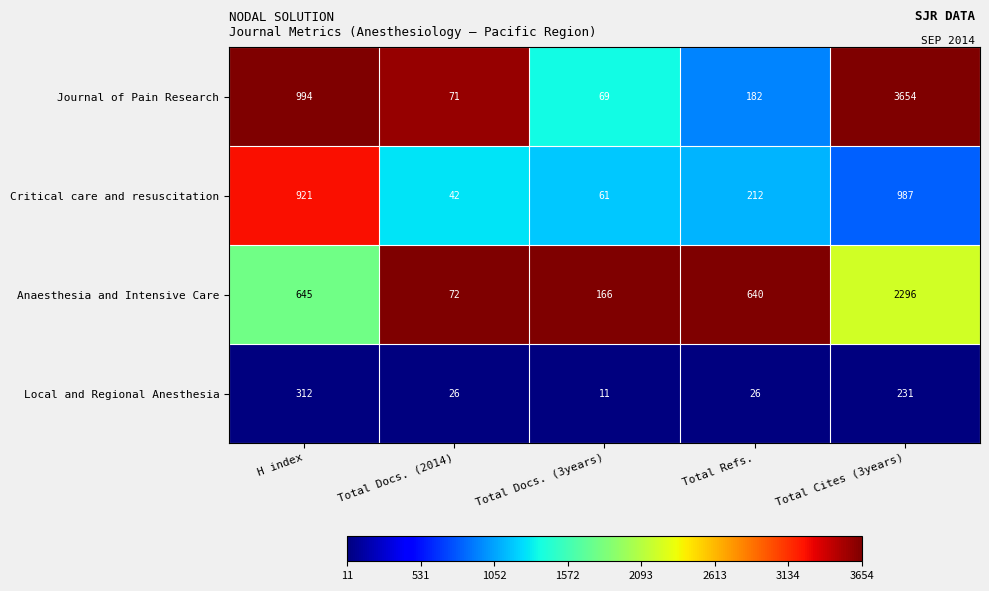

Reading left to right, list all the values displayed in this chart.

Journal of Pain Research: 994	71	69	182	3654
Critical care and resuscitation: 921	42	61	212	987
Anaesthesia and Intensive Care: 645	72	166	640	2296
Local and Regional Anesthesia: 312	26	11	26	231